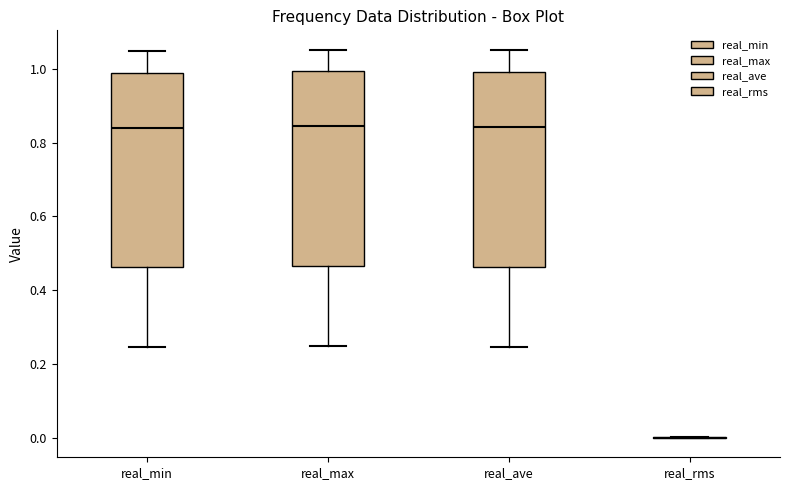

Where does the median line of the box for real_ave sit on the y-axis? The values are not printed on the chart, so give them approximately, as read against the axis.

0.84